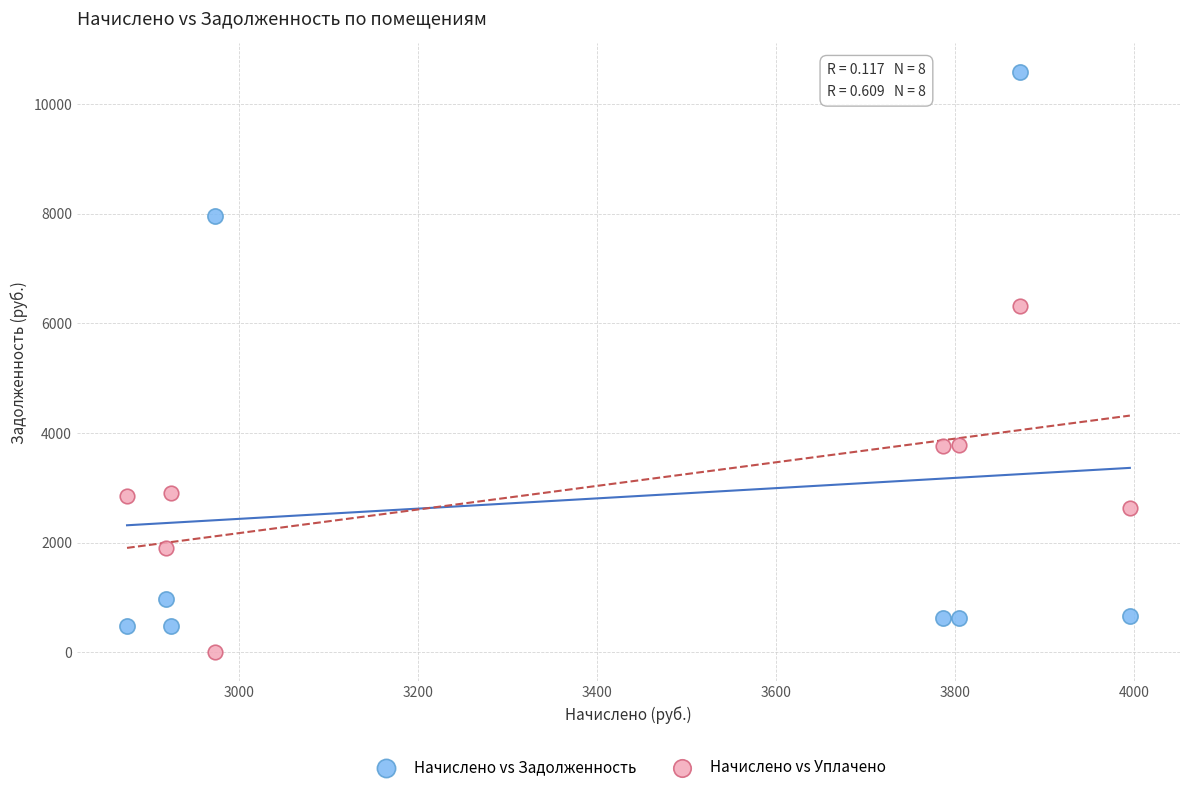

Which series contains the highest Y value?

Начислено vs Задолженность